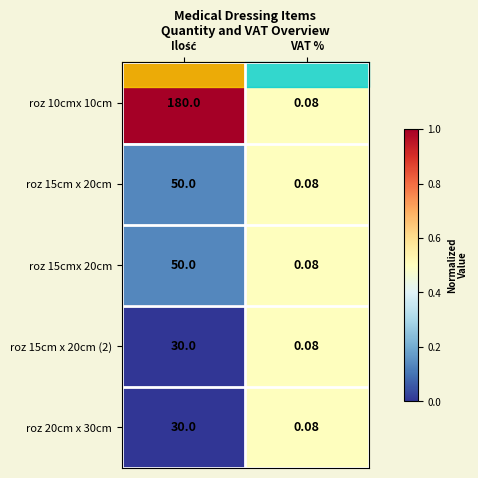

Where is roz 15cmx 20cm nearest to the value 25?

VAT %